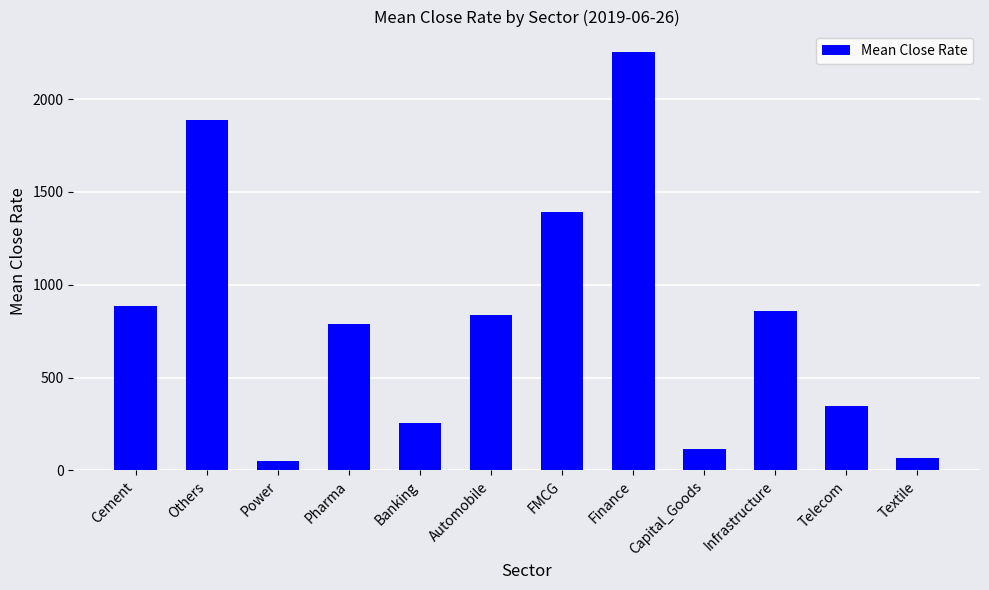

Is it true that the value at Power is 50.5?

True